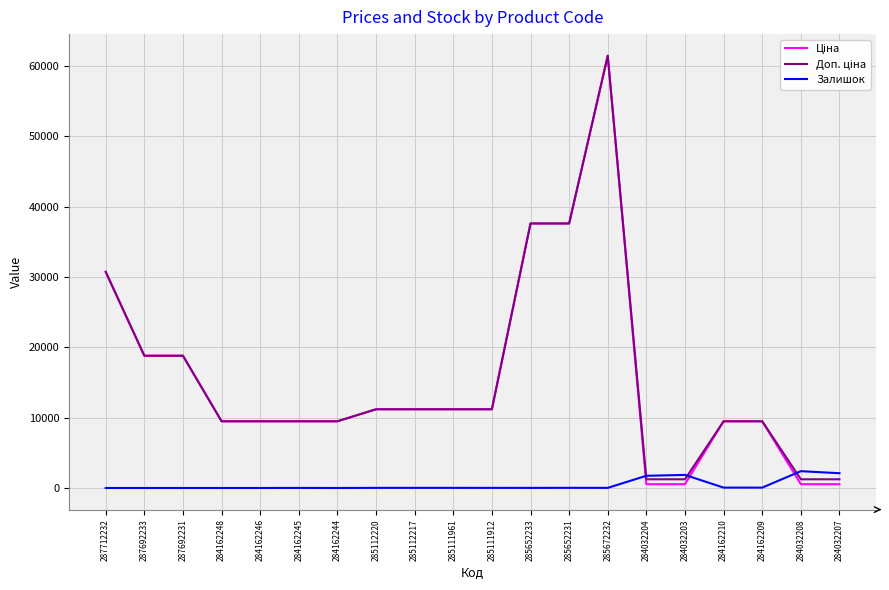

Which category has the highest value across all series?

285672232